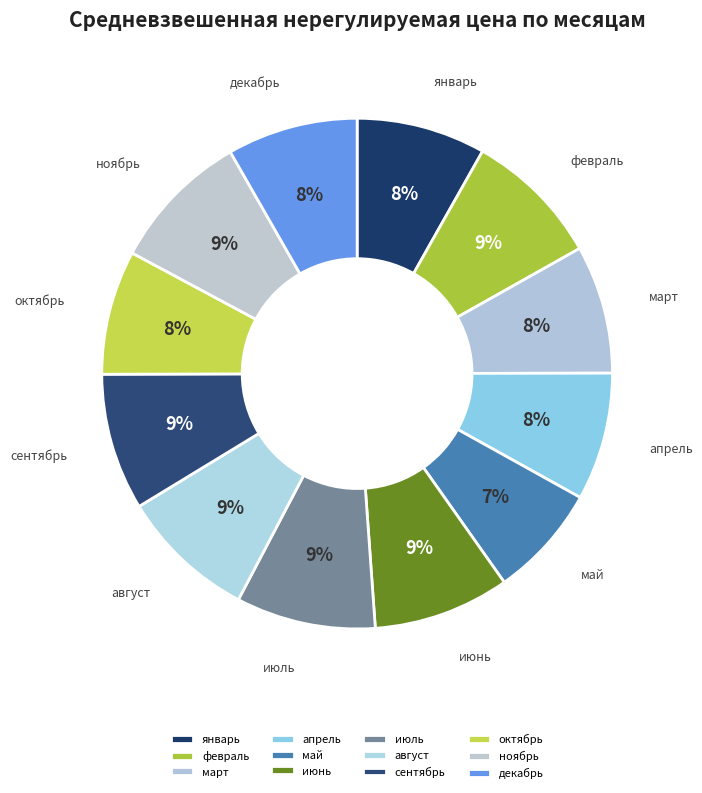

How many segments does this pie chart have?

12